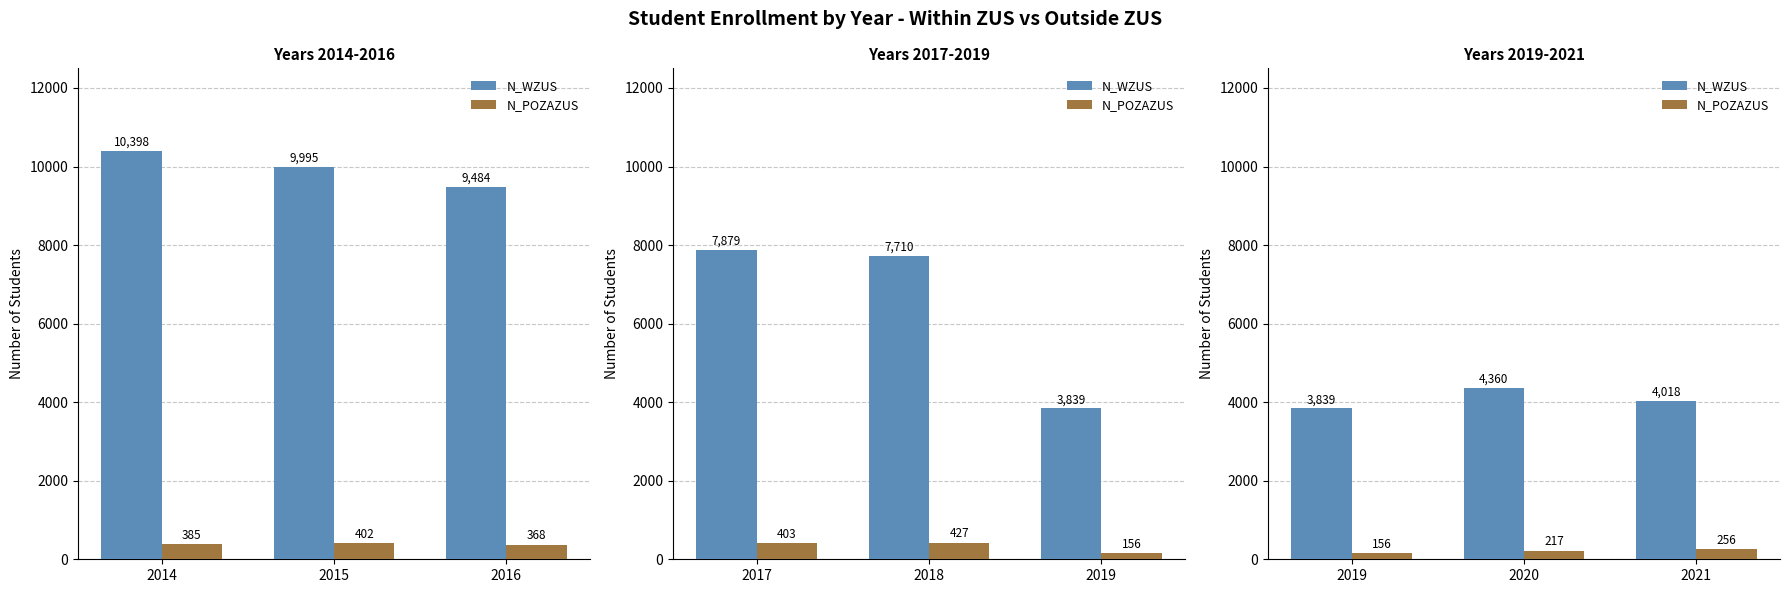

Is the value of N_POZAZUS at 2020 greater than the value of N_WZUS at 2019?

No